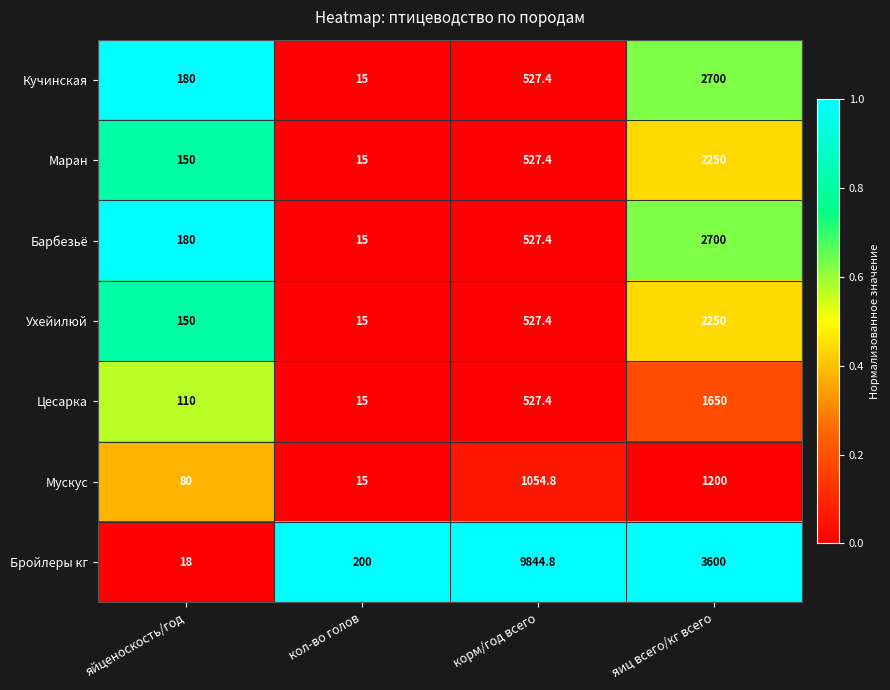

List the labels in order of Цесарка value, smallest first.

кол-во голов, яйценоскость/год, корм/год всего, яиц всего/кг всего